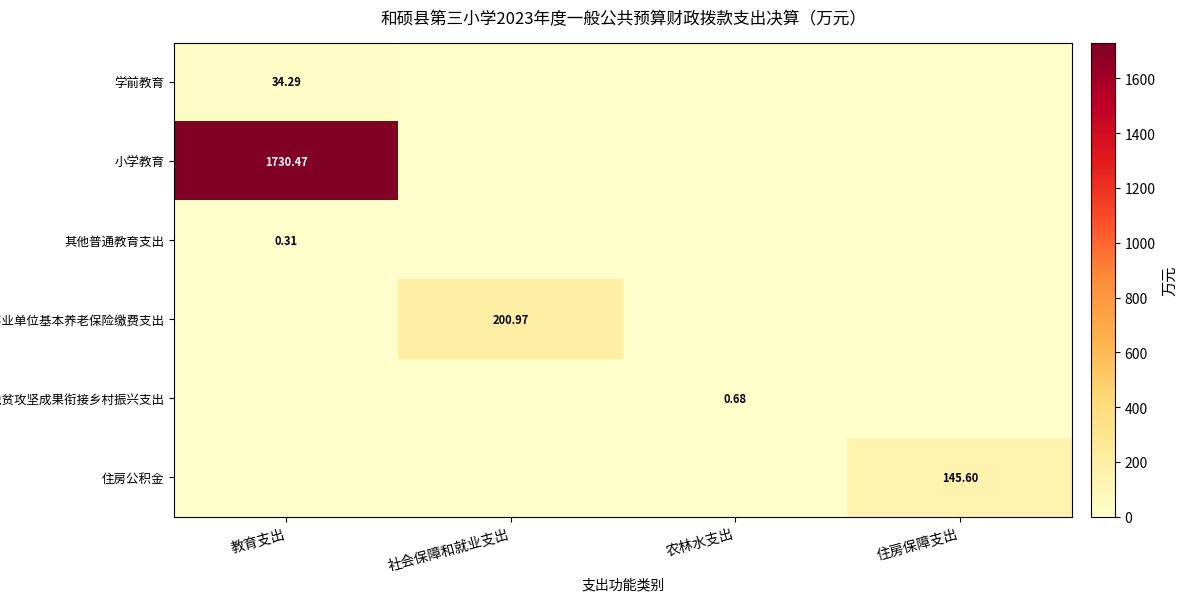

Which series has the largest total across all categories?

小学教育